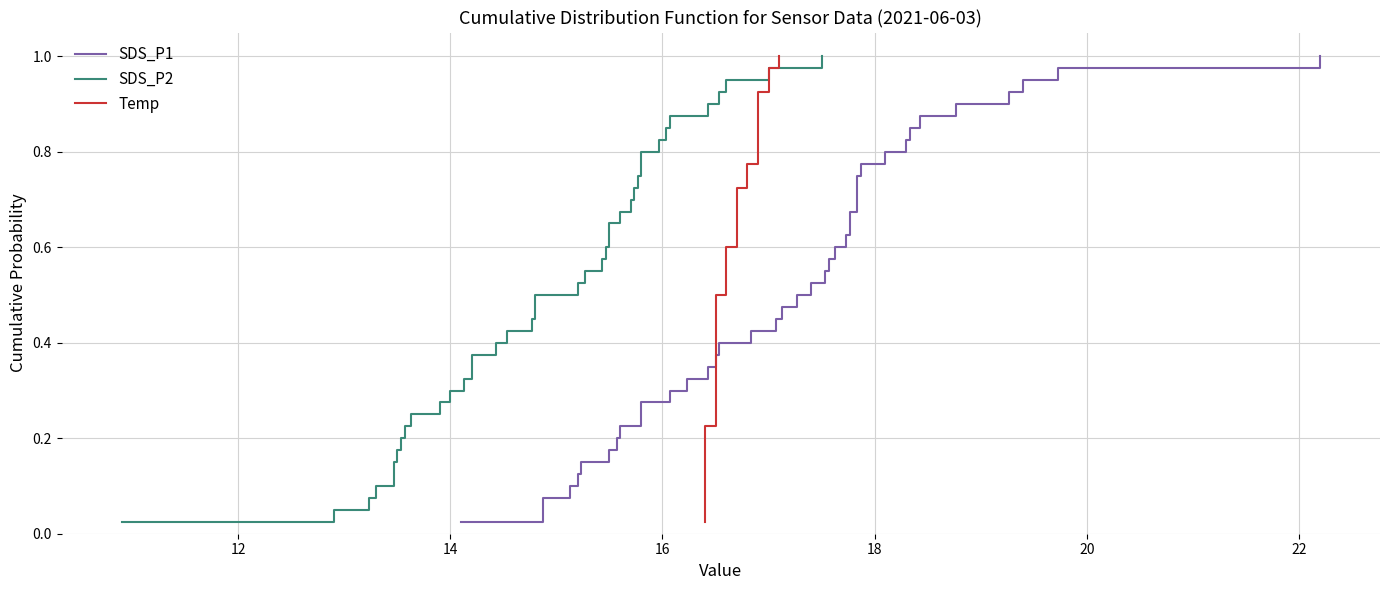

Reading right to left, extract all data points from this chart.

SDS_P1: 1.0	1.0	0.9	0.9	0.9	0.9	0.8	0.8	0.8	0.8	0.8	0.7	0.7	0.7	0.7	0.6	0.6	0.6	0.6	0.5	0.5	0.5	0.5	0.4	0.4	0.4	0.3	0.3	0.3	0.3	0.2	0.2	0.2	0.2	0.1	0.1	0.1	0.1	0.1	0.0
SDS_P2: 1.0	1.0	0.9	0.9	0.9	0.9	0.8	0.8	0.8	0.8	0.8	0.7	0.7	0.7	0.7	0.6	0.6	0.6	0.6	0.5	0.5	0.5	0.5	0.4	0.4	0.4	0.3	0.3	0.3	0.3	0.2	0.2	0.2	0.2	0.1	0.1	0.1	0.1	0.1	0.0
Temp: 1.0	1.0	0.9	0.9	0.9	0.9	0.8	0.8	0.8	0.8	0.8	0.7	0.7	0.7	0.7	0.6	0.6	0.6	0.6	0.5	0.5	0.5	0.5	0.4	0.4	0.4	0.3	0.3	0.3	0.3	0.2	0.2	0.2	0.2	0.1	0.1	0.1	0.1	0.1	0.0